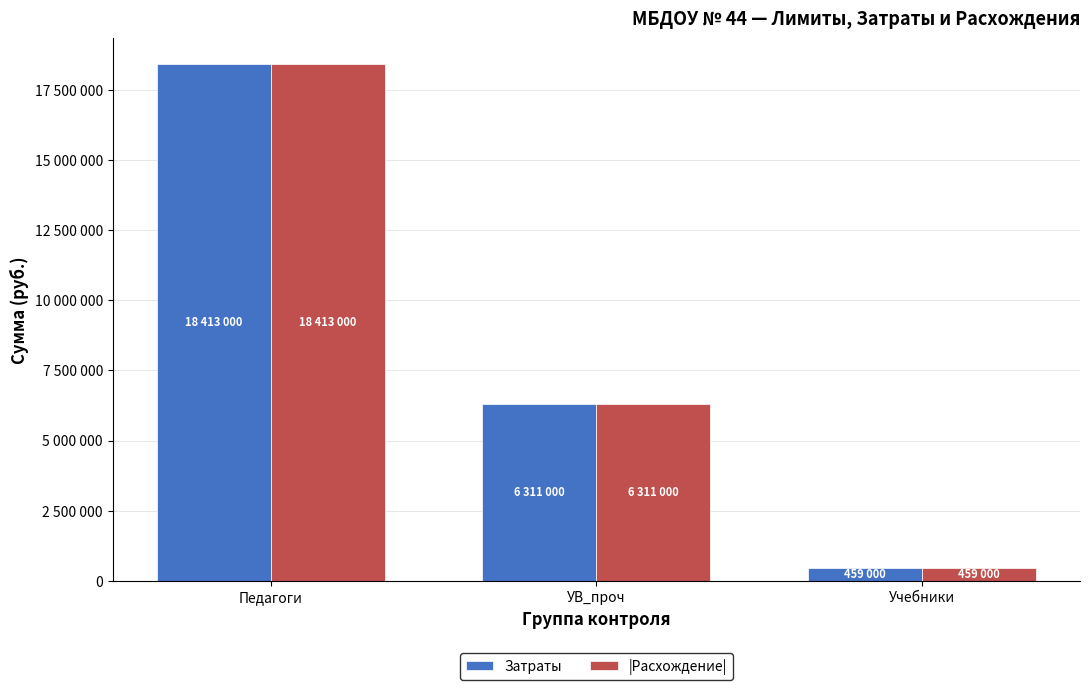

What is the total value across all series at УВ_проч?

12622000